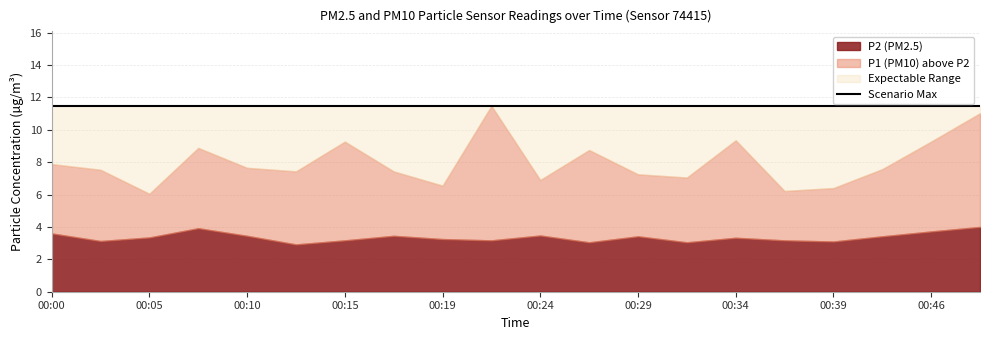

Which series changed the most between 00:12 and 00:24?

P2